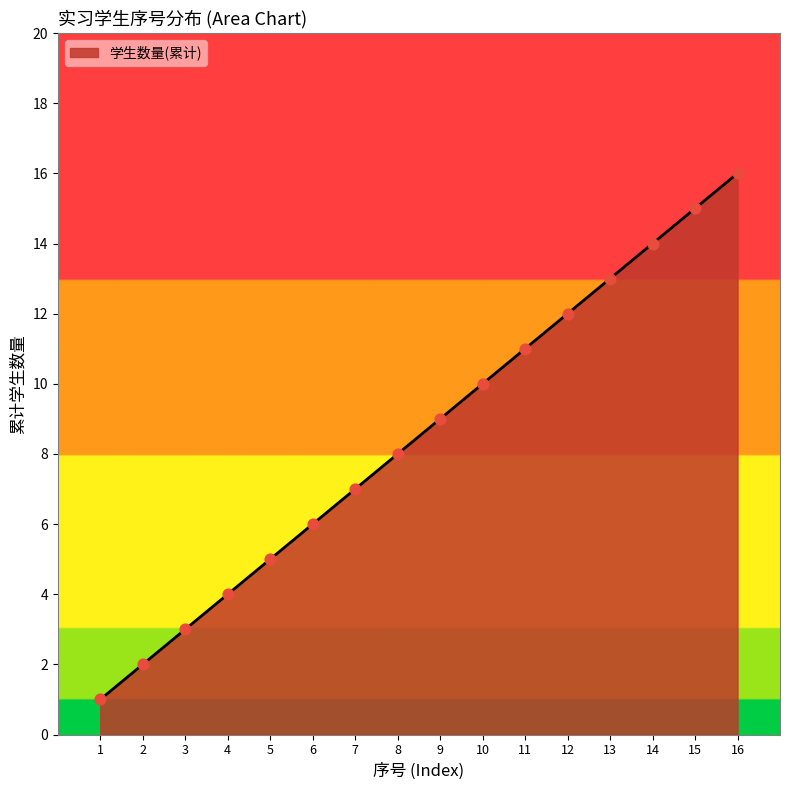

What is the change in value from 6 to 8?

+2